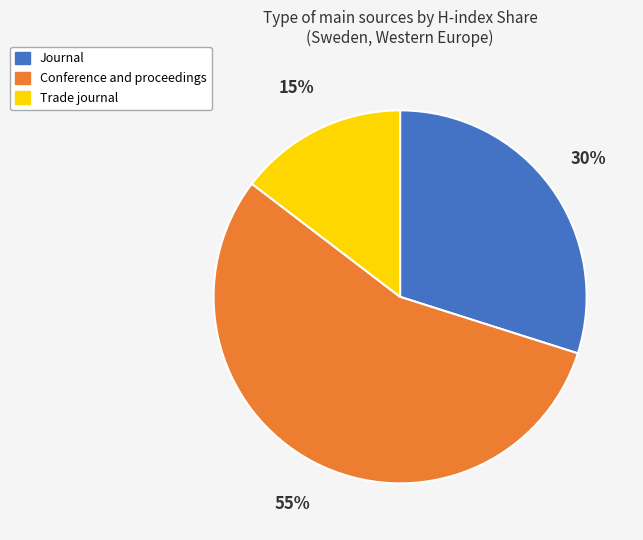

Does any single category account for the majority?

Yes